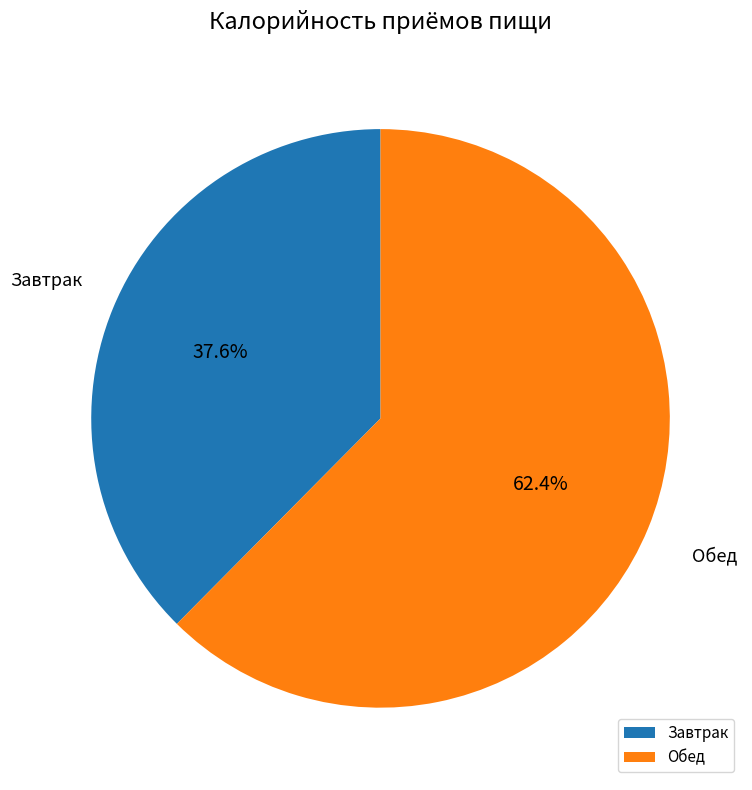

To the nearest percent, what is the combined percentage of Завтрак and Обед?

100%